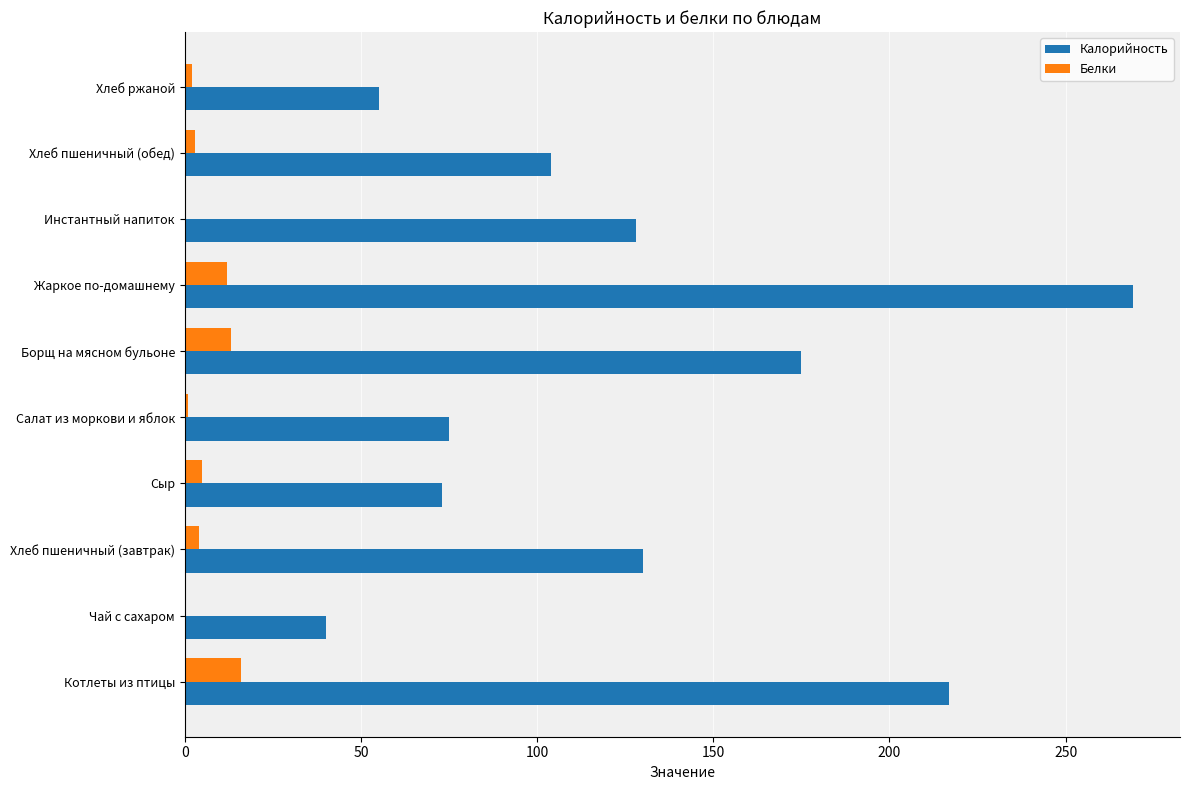

What is the maximum value for Белки?

16